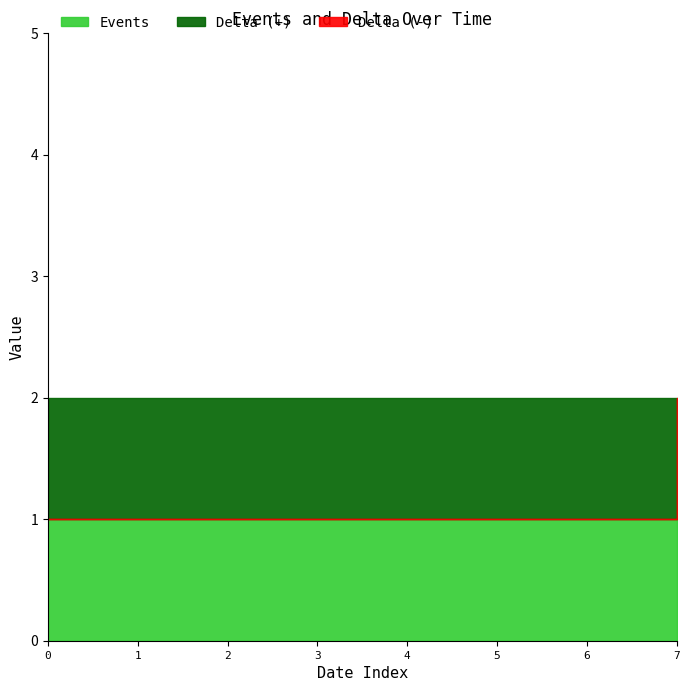

Reading left to right, what are all the values shown in this chart?

Delta: 1	1	1	1	1	1	1	-1
Events: 1	1	1	1	1	1	1	1